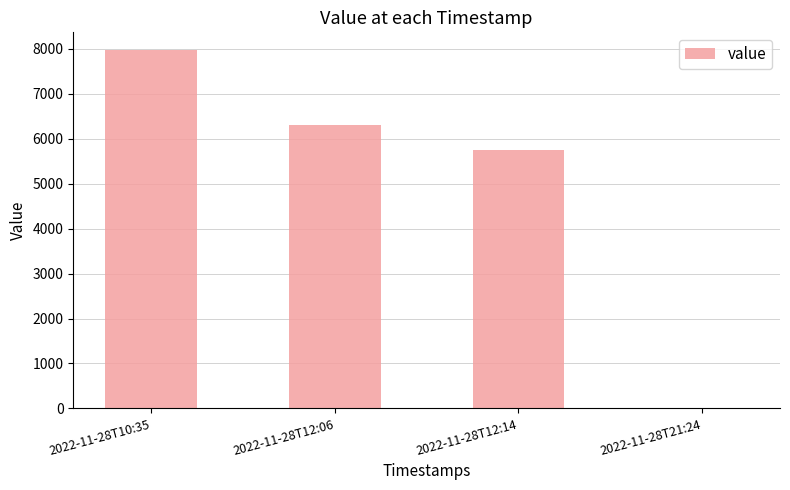

Reading left to right, extract all data points from this chart.

7972	6316	5756	0